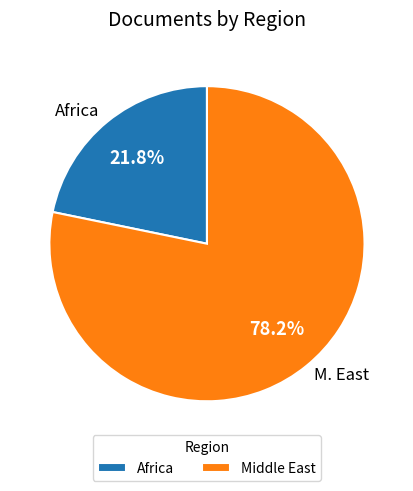

What is the smallest slice in the pie chart?

Africa